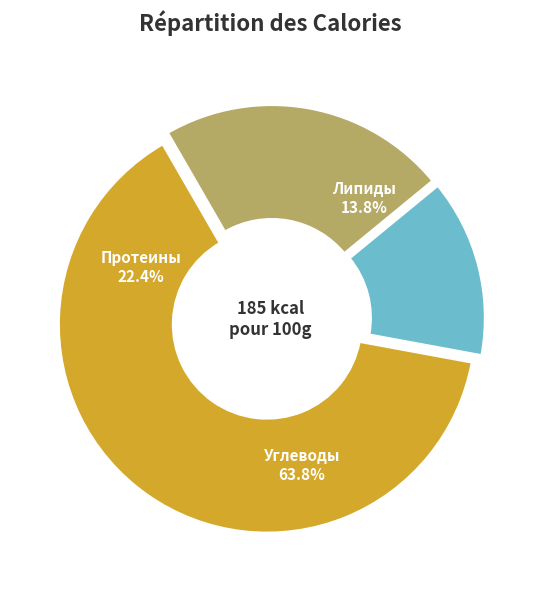

Rank the series by their maximum value, from highest to lowest.

Углеводы, Белки, Жиры